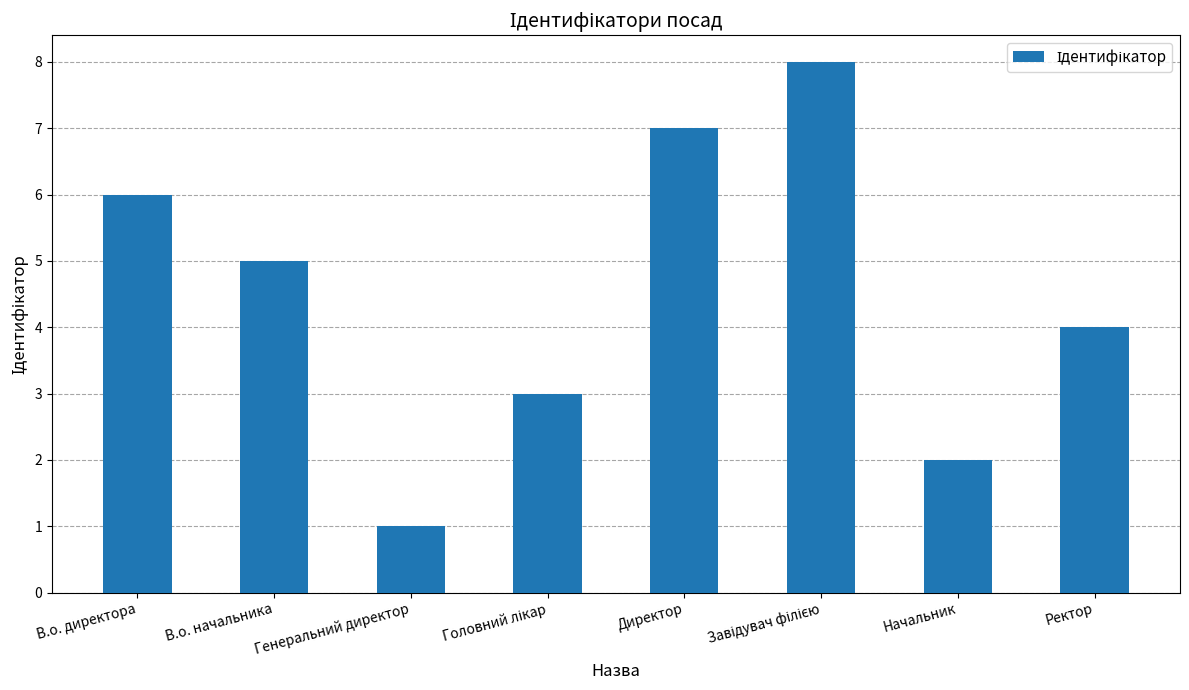

How many values are below 5?

4